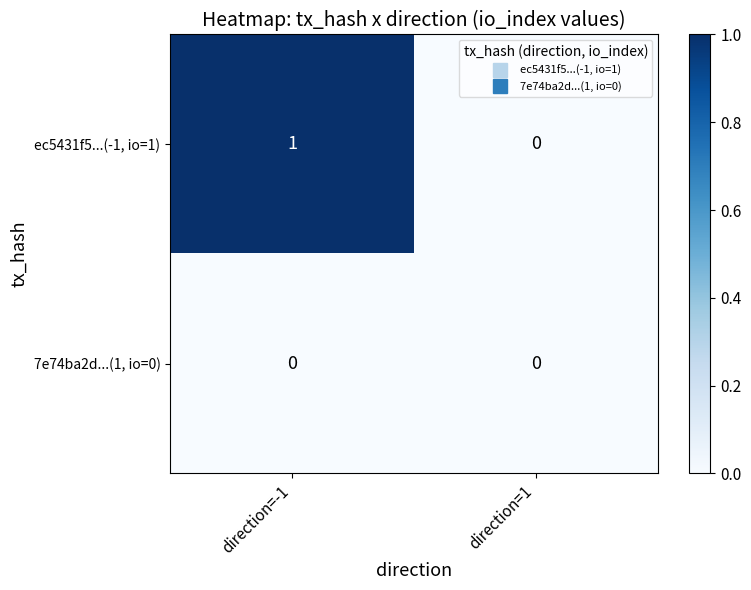

Count the number of categories in the chart.

2